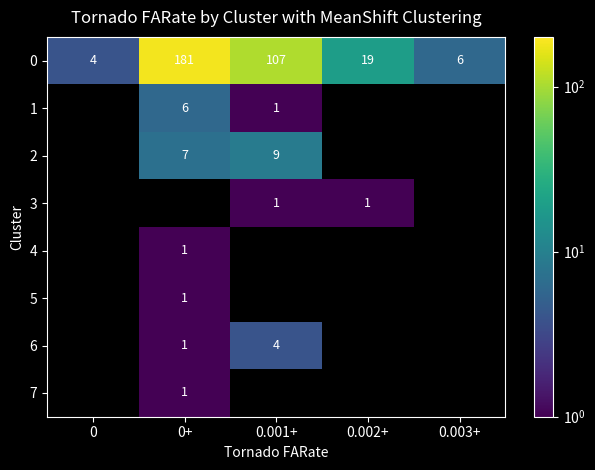

Where is 0 nearest to the value 92?

0.001+